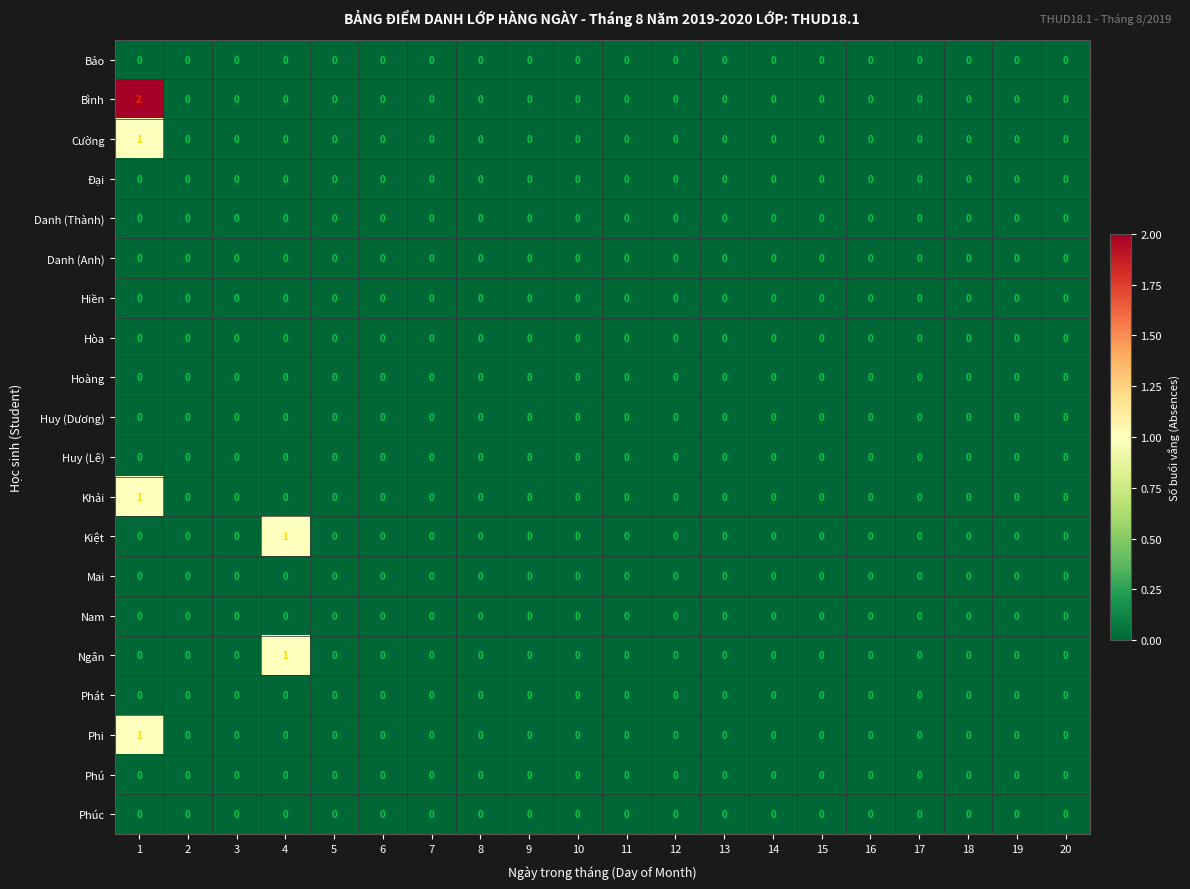

Is it true that Bảo equals 0 at 3?

True